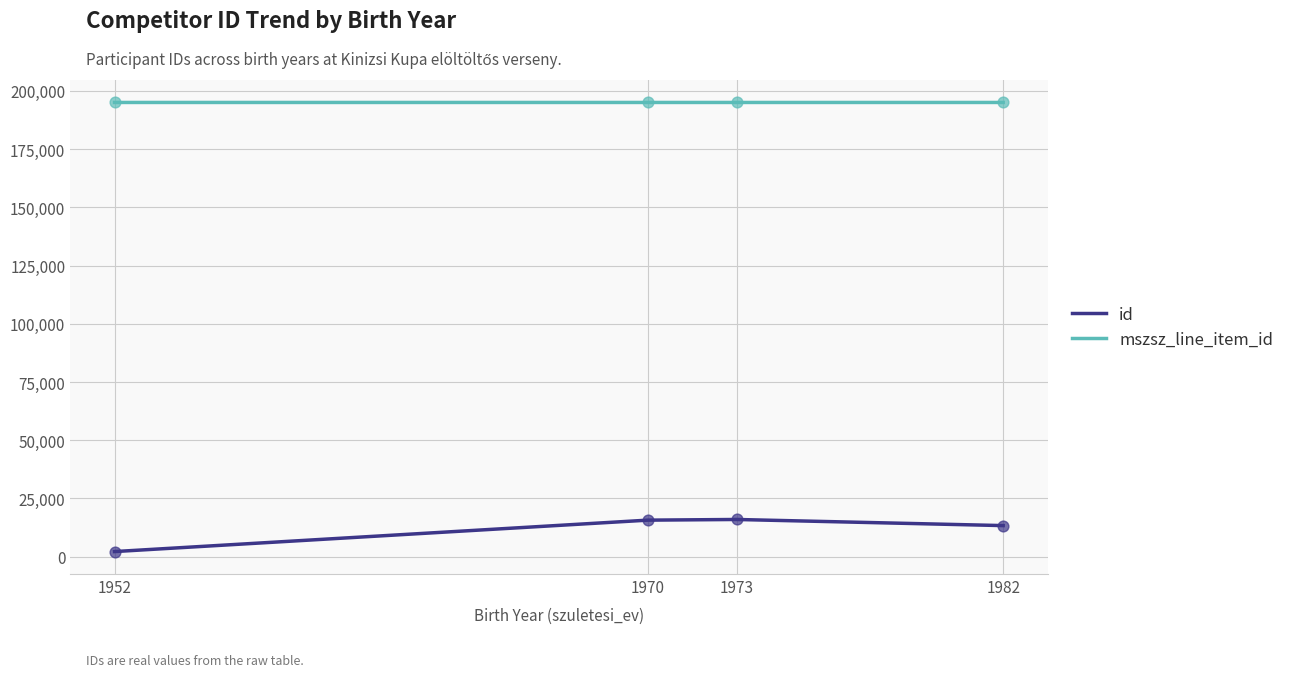

At how many categories does at least one series exceed 95390?

4